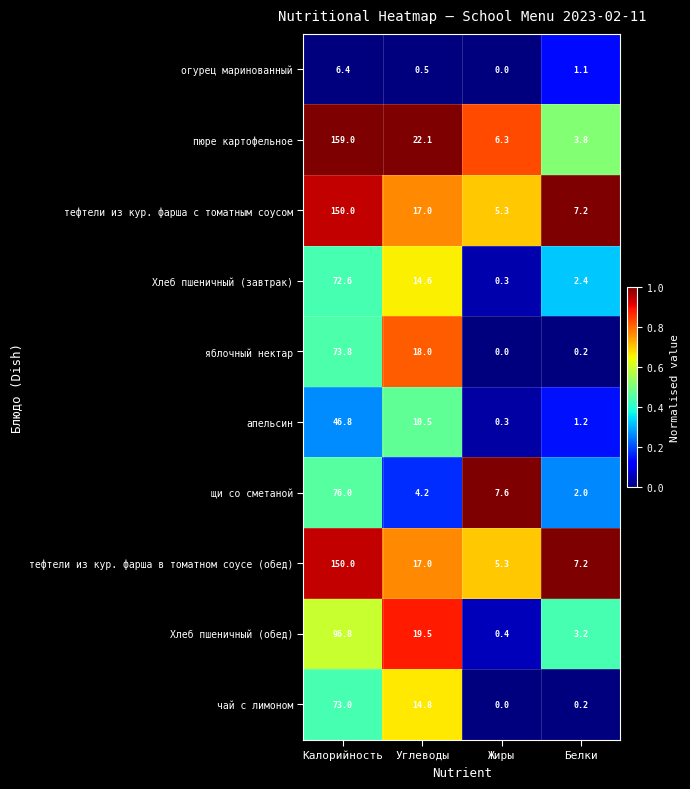

What is the average value of the пюре картофельное series?

47.8